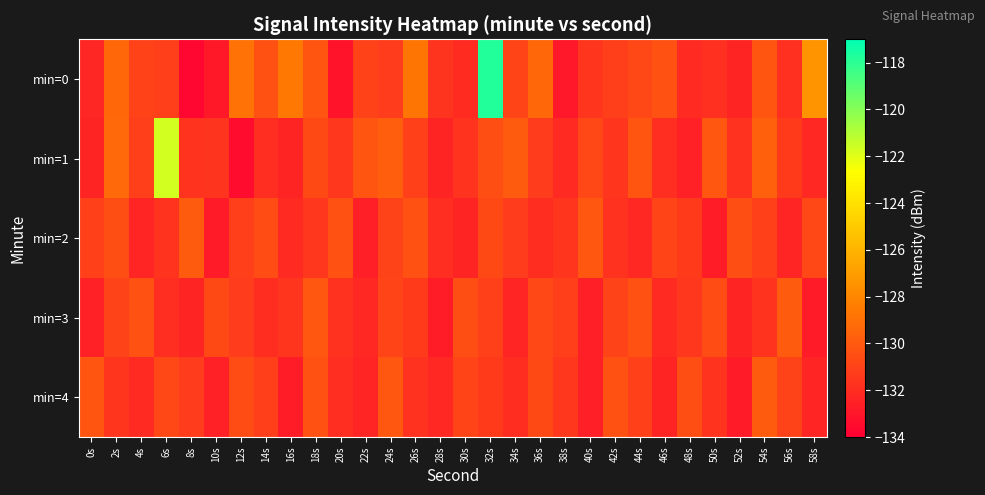

Which has a higher value, 26s or 22s?

26s